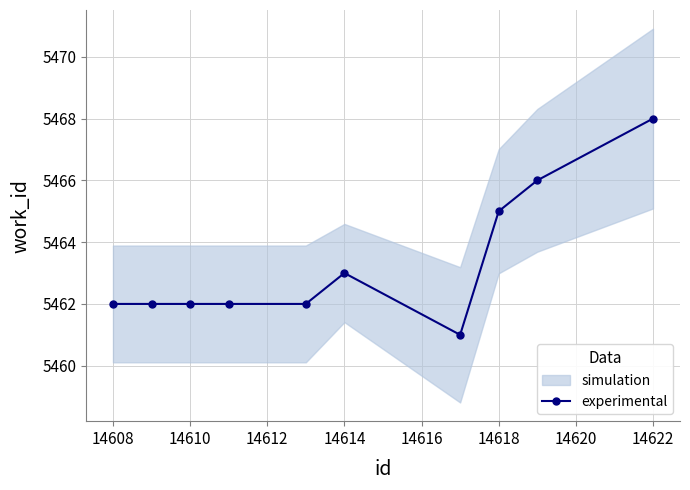

Is it true that experimental equals 5463 at 14614?

True